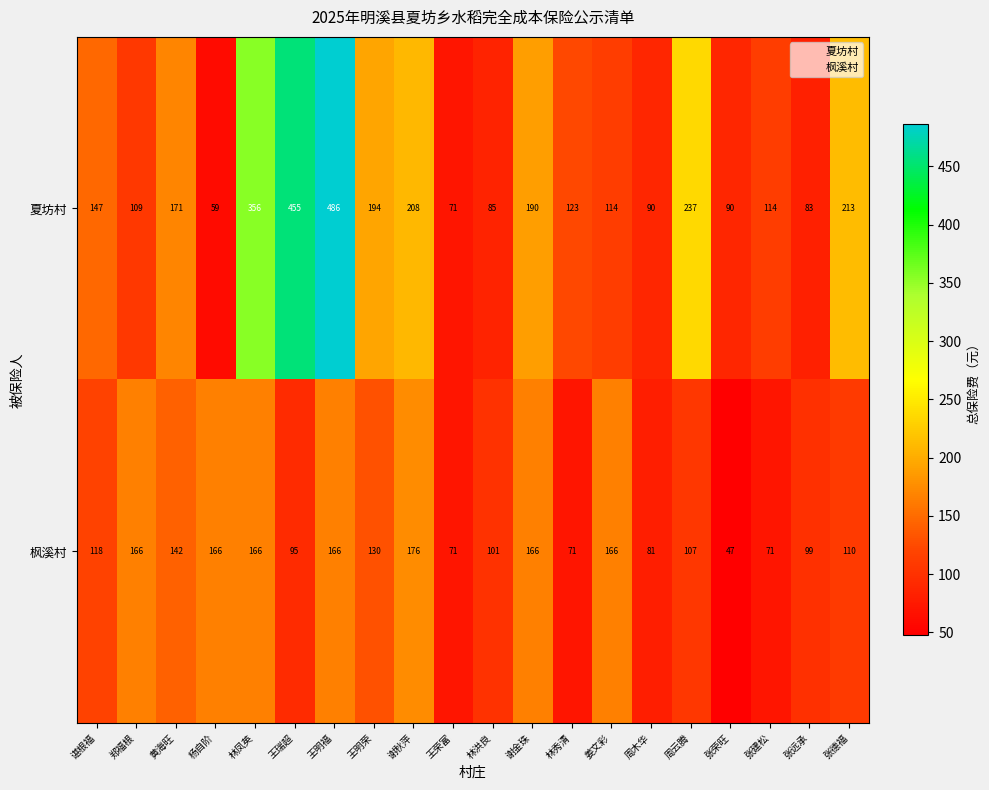

Is it true that 枫溪村 equals 95 at 王瑞超?

True